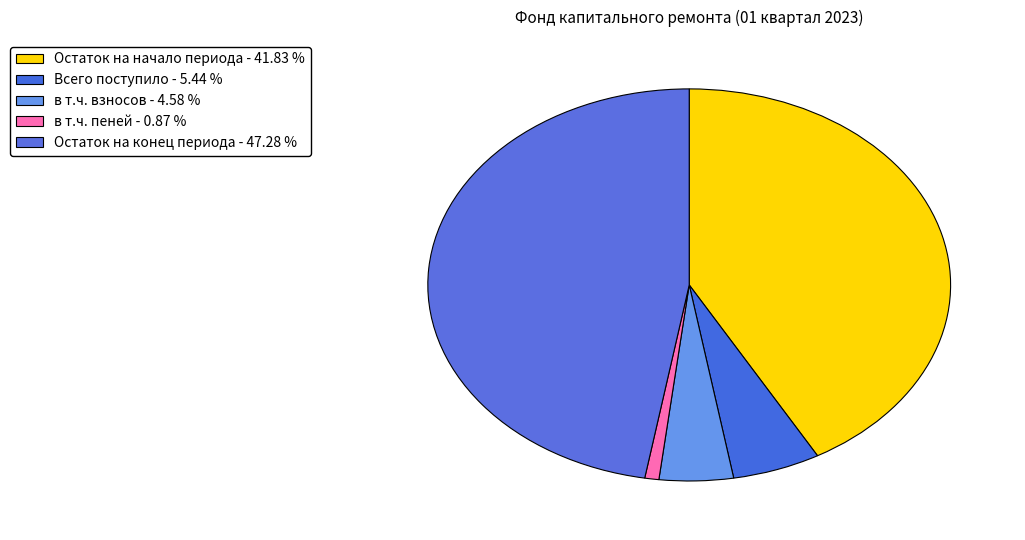

Count the number of slices in the pie.

5